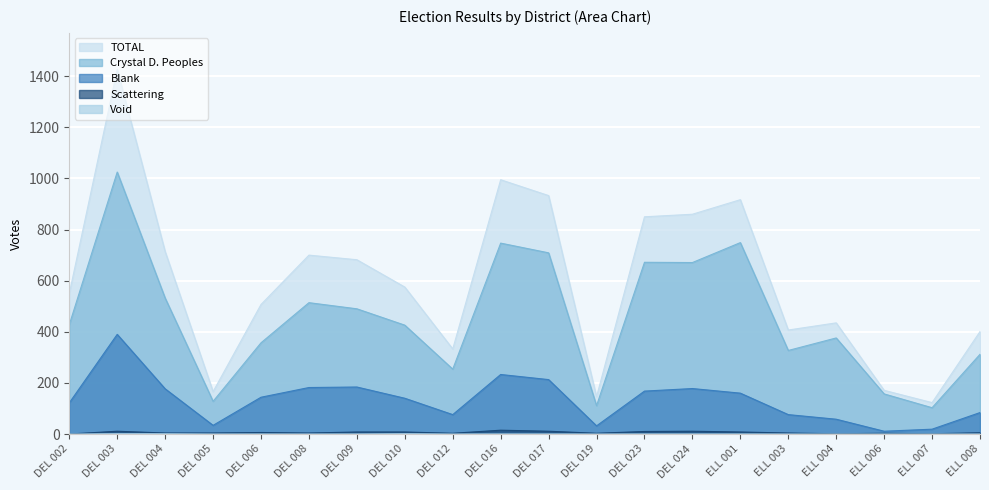

True or false: TOTAL and Crystal D. Peoples cross at least once.

False